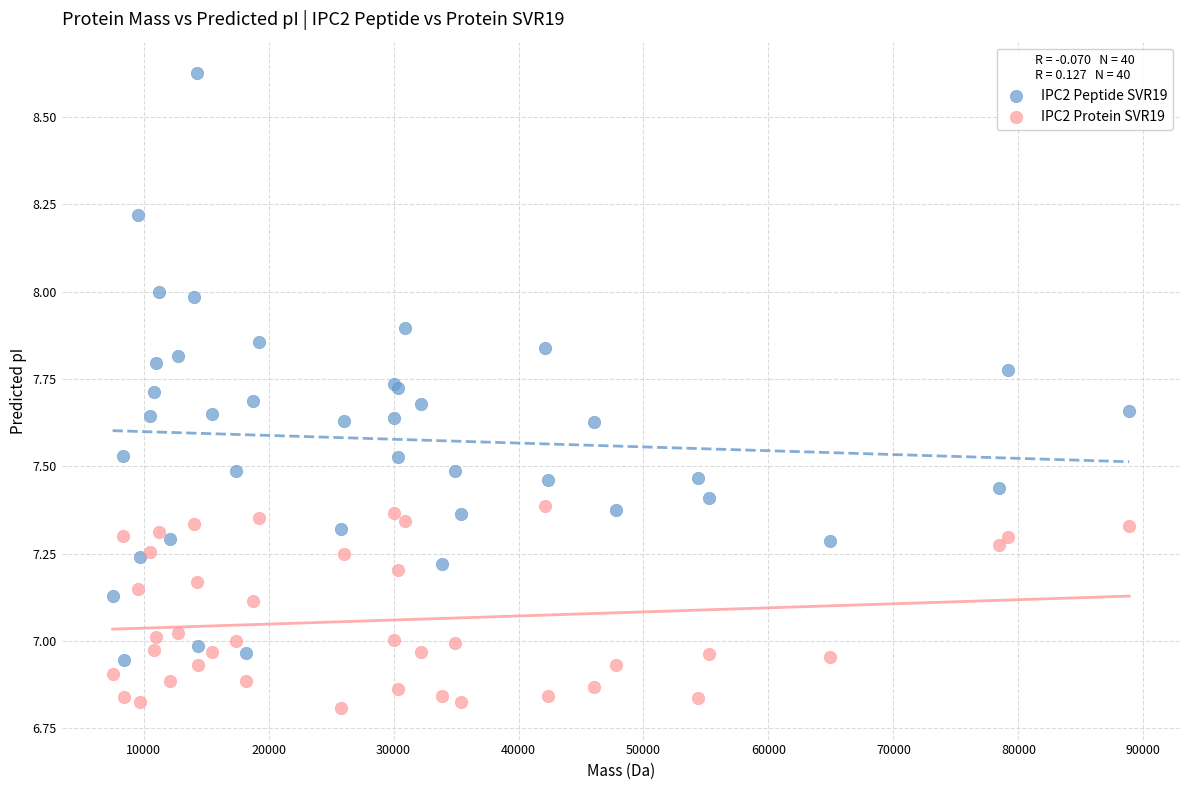

Which series has the largest Y range (max minus min)?

IPC2 Peptide SVR19